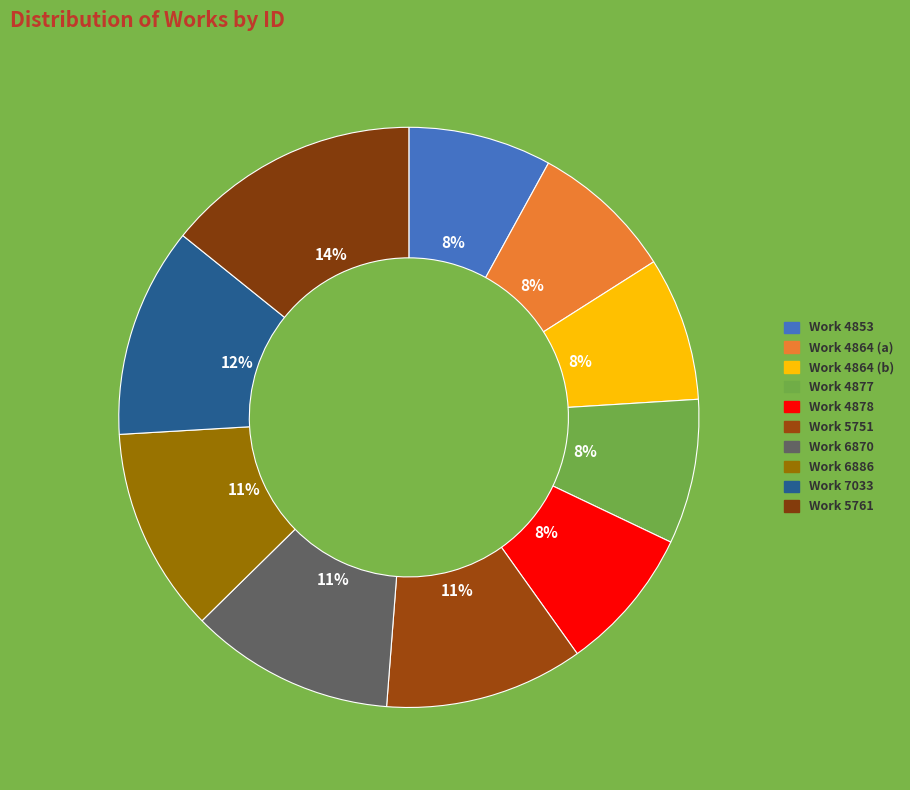

Which slice is the smallest?

4853